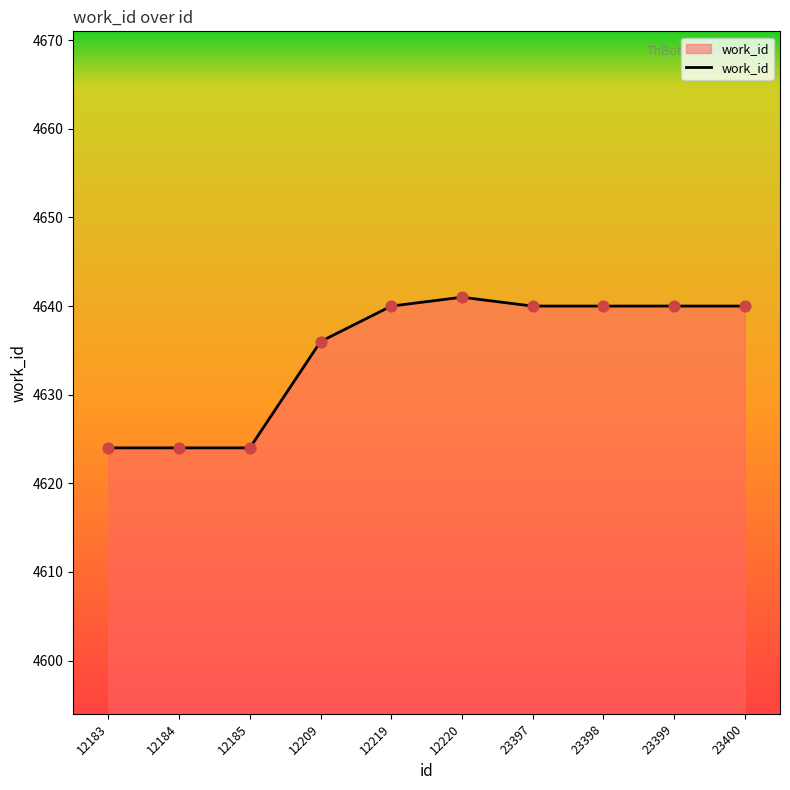

What is the ratio of the value at 23398 to the value at 23399?

1.0